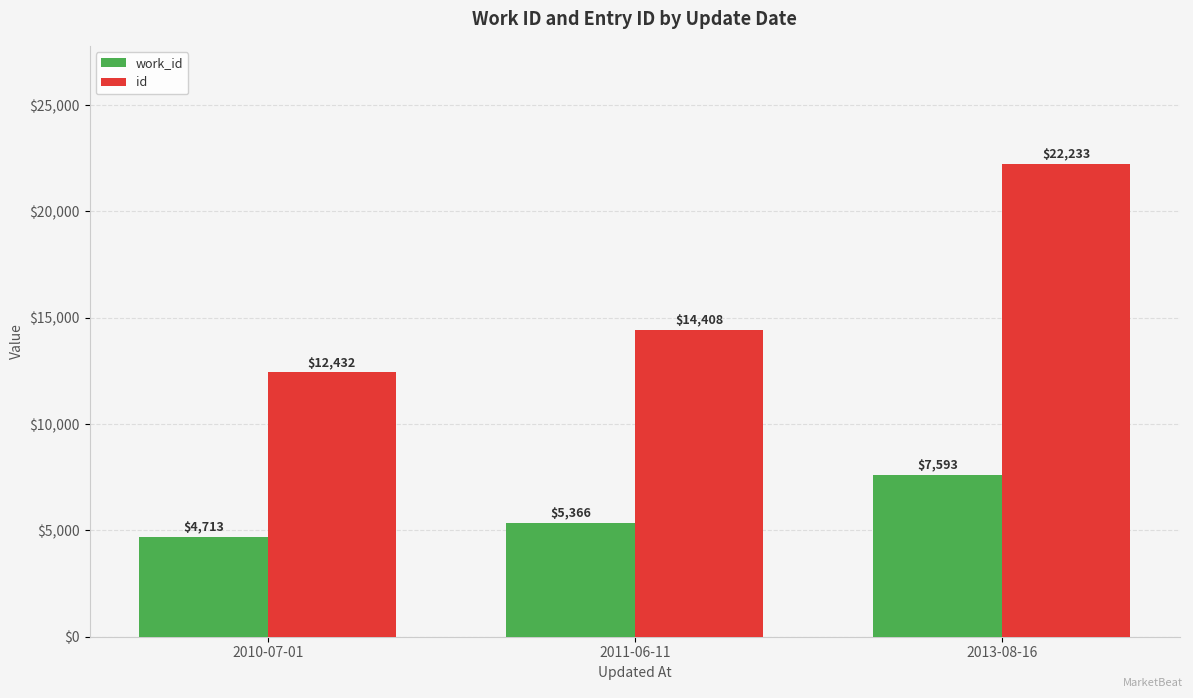

At which category is the sum across all series the highest?

2013-08-16